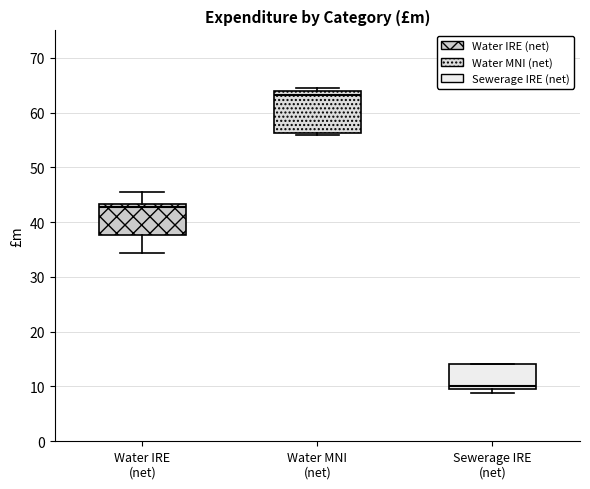

Where is the upper edge of the box for Sewerage IRE (net) on the y-axis? The values are not printed on the chart, so give them approximately, as read against the axis.

14